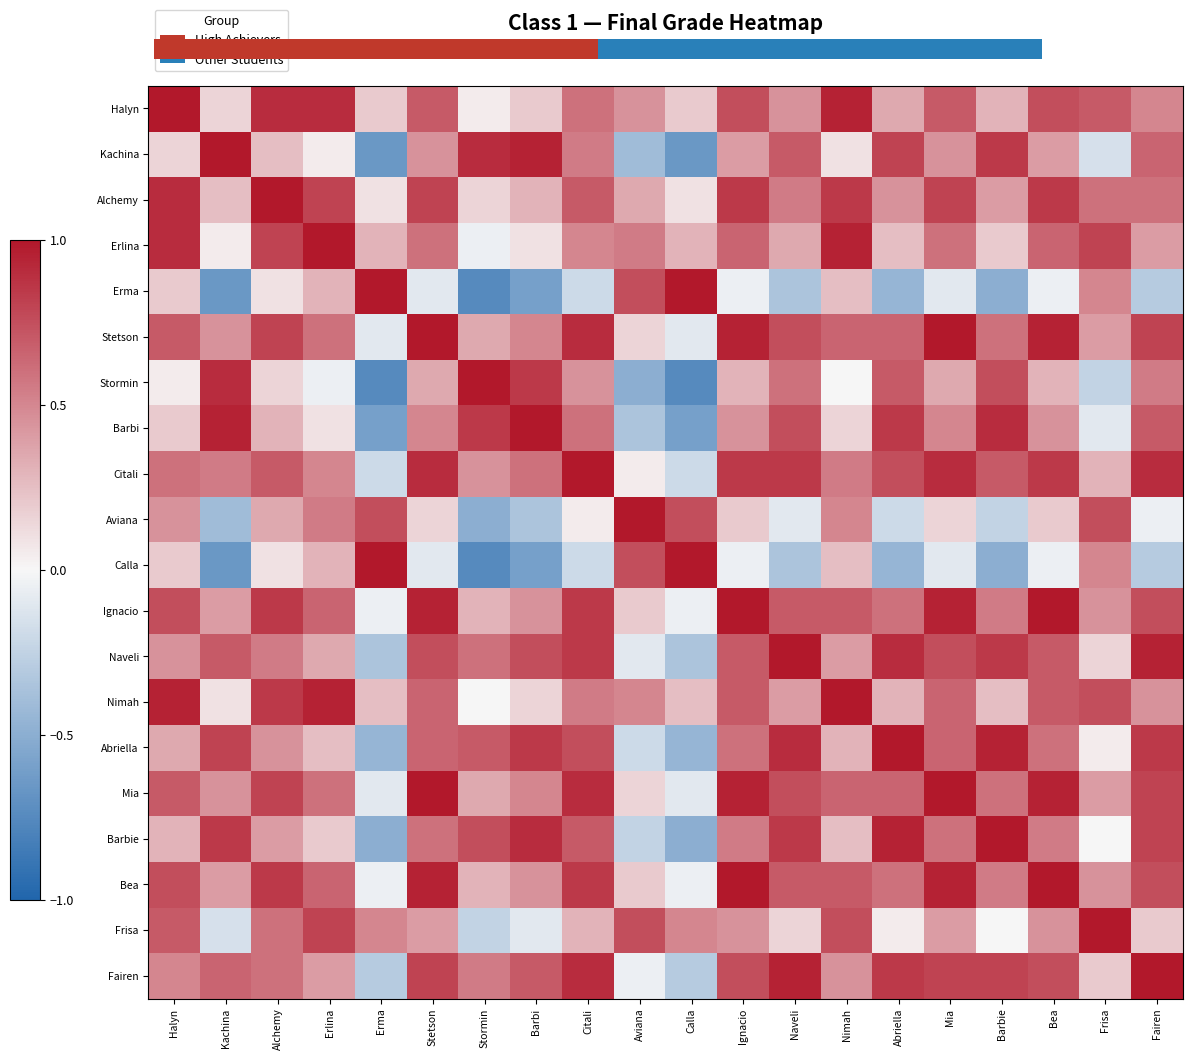

How many values in the Barbie series exceed 0?

16